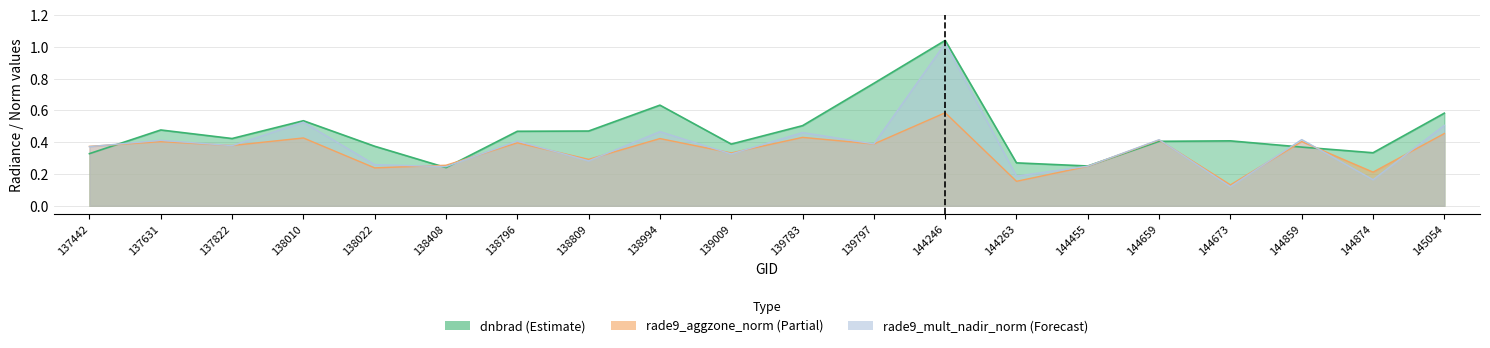

Reading left to right, what are all the values shown in this chart?

dnbrad: 0.3	0.5	0.4	0.5	0.4	0.2	0.5	0.5	0.6	0.4	0.5	0.8	1.0	0.3	0.3	0.4	0.4	0.4	0.3	0.6
rade9_mult_nadir_norm: 0.4	0.4	0.4	0.5	0.3	0.2	0.4	0.3	0.5	0.3	0.5	0.4	1.0	0.2	0.2	0.4	0.1	0.4	0.2	0.5
rade9_aggzone_norm: 0.4	0.4	0.4	0.4	0.2	0.3	0.4	0.3	0.4	0.3	0.4	0.4	0.6	0.2	0.2	0.4	0.1	0.4	0.2	0.5